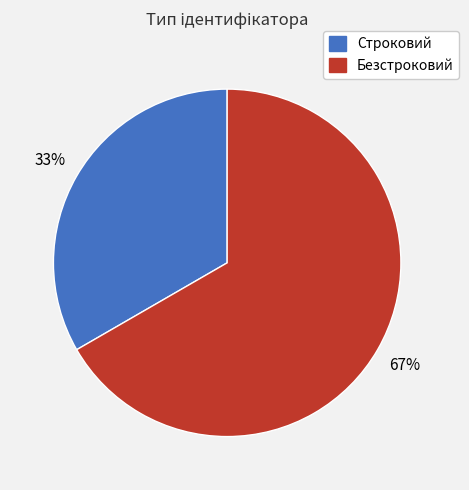

The Строковий slice represents 26% of the pie. True or false?

False